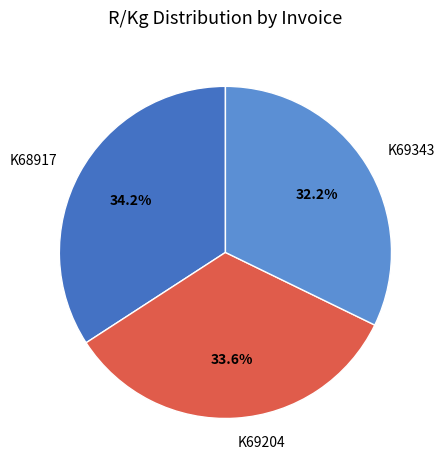

What percentage is the K69343 slice, to the nearest percent?

32%